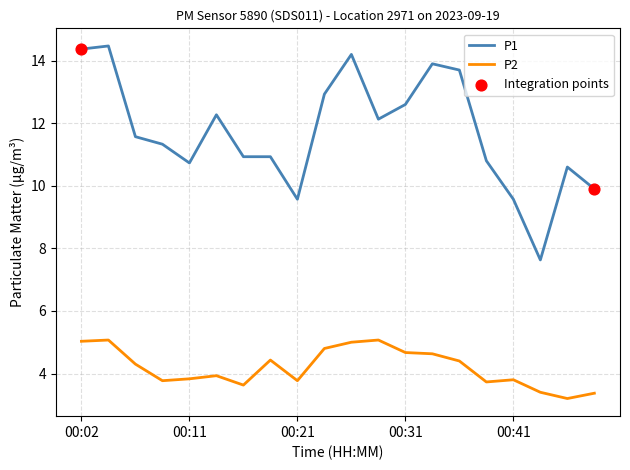

Which series has the largest total across all categories?

P1